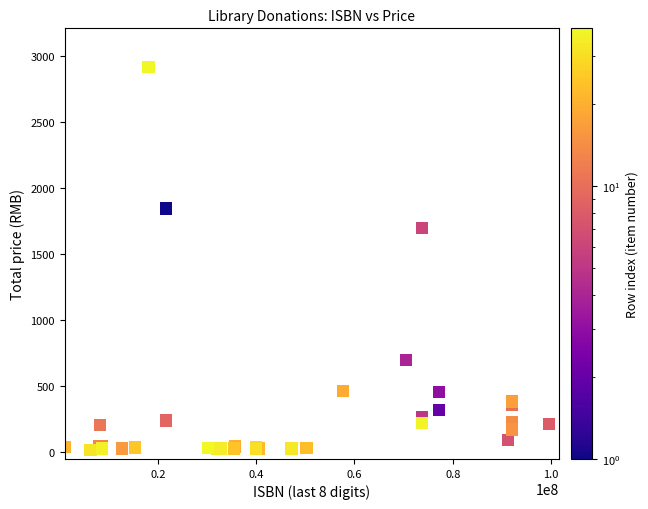

What Y value in the scatter plot is closest to 1469?

1697.0